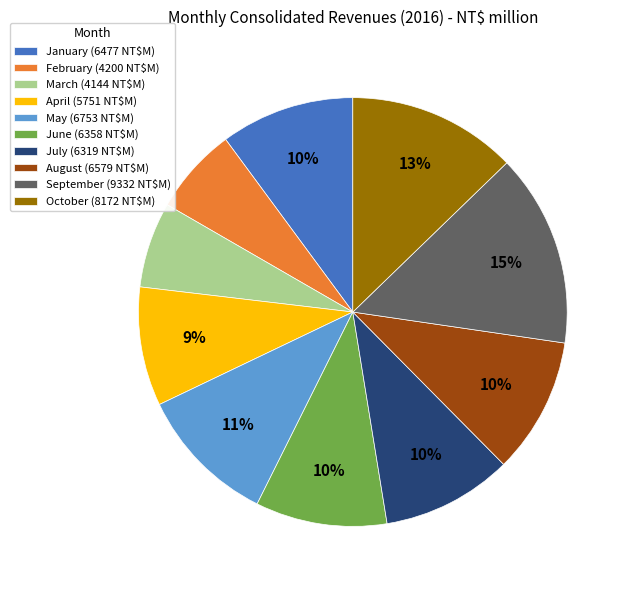

Approximately how many times larger is the value at January compared to August?

1.0